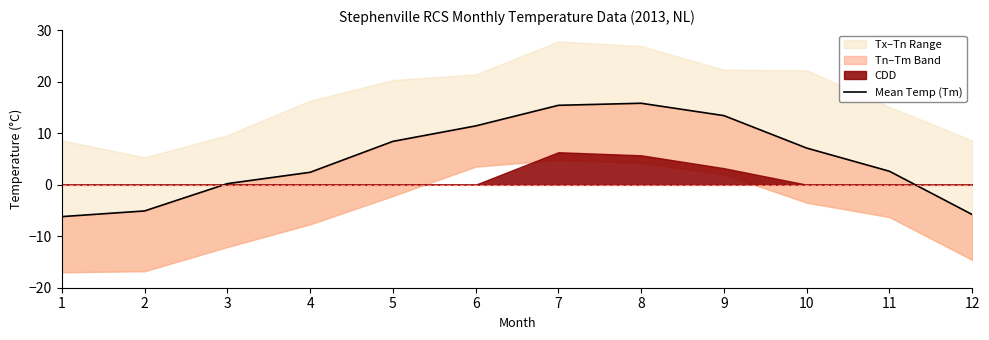

Rank the categories by value from highest to lowest.

8, 7, 9, 6, 5, 10, 11, 4, 3, 2, 12, 1